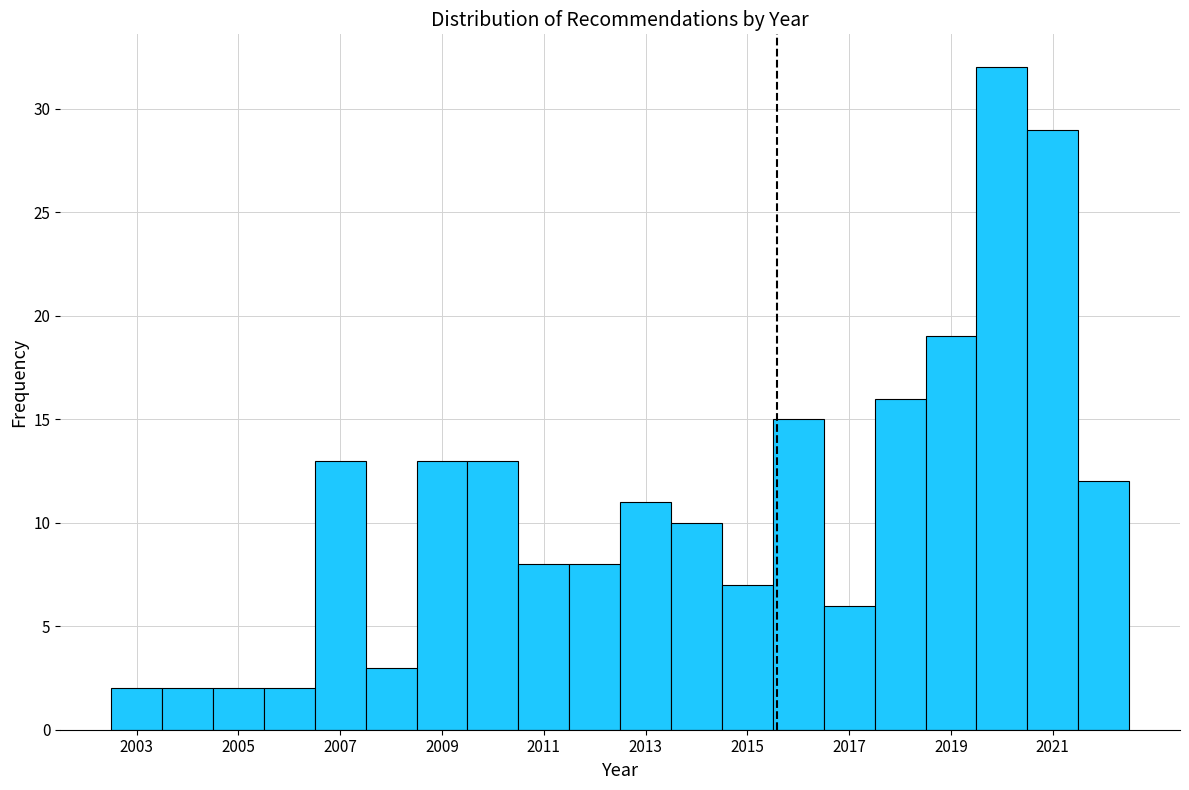

Reading left to right, transcribe this chart: for each bar, give the range it covers on the x-axis and its height. Neither the bar edges nor the heights are printed on the chart, so give them approximately, as read against the axes.

2002.5 to 2003.5: 2
2003.5 to 2004.5: 2
2004.5 to 2005.5: 2
2005.5 to 2006.5: 2
2006.5 to 2007.5: 13
2007.5 to 2008.5: 3
2008.5 to 2009.5: 13
2009.5 to 2010.5: 13
2010.5 to 2011.5: 8
2011.5 to 2012.5: 8
2012.5 to 2013.5: 11
2013.5 to 2014.5: 10
2014.5 to 2015.5: 7
2015.5 to 2016.5: 15
2016.5 to 2017.5: 6
2017.5 to 2018.5: 16
2018.5 to 2019.5: 19
2019.5 to 2020.5: 32
2020.5 to 2021.5: 29
2021.5 to 2022.5: 12